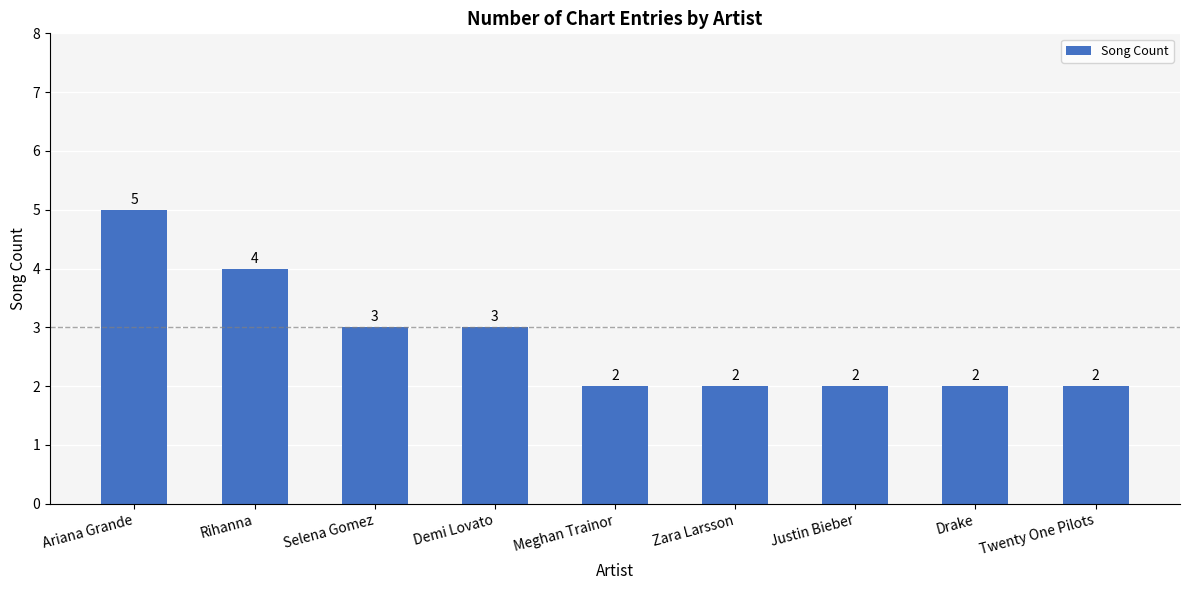

At which category does the chart reach its peak across all series?

Ariana Grande